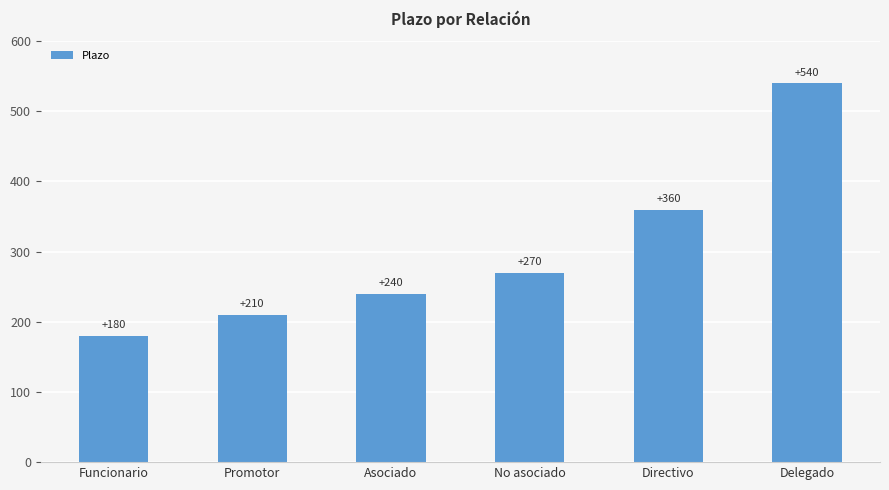

Are the bars grouped side by side (vs. stacked)?

No